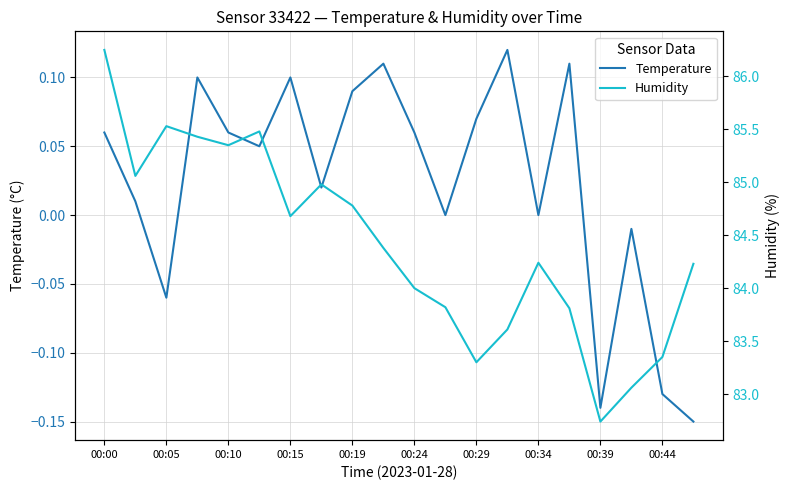

Rank the series by their average value, from highest to lowest.

Humidity, Temperature